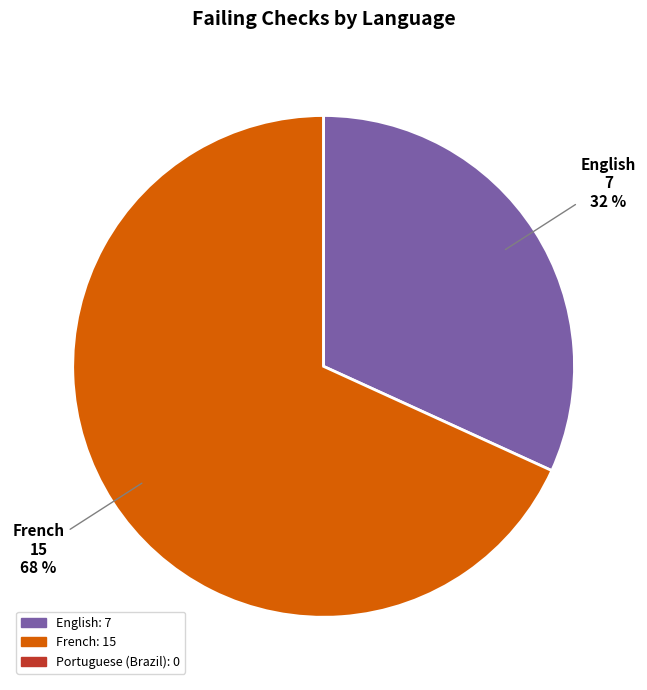

To the nearest percent, what is the difference between the French and English slice percentages?

36%